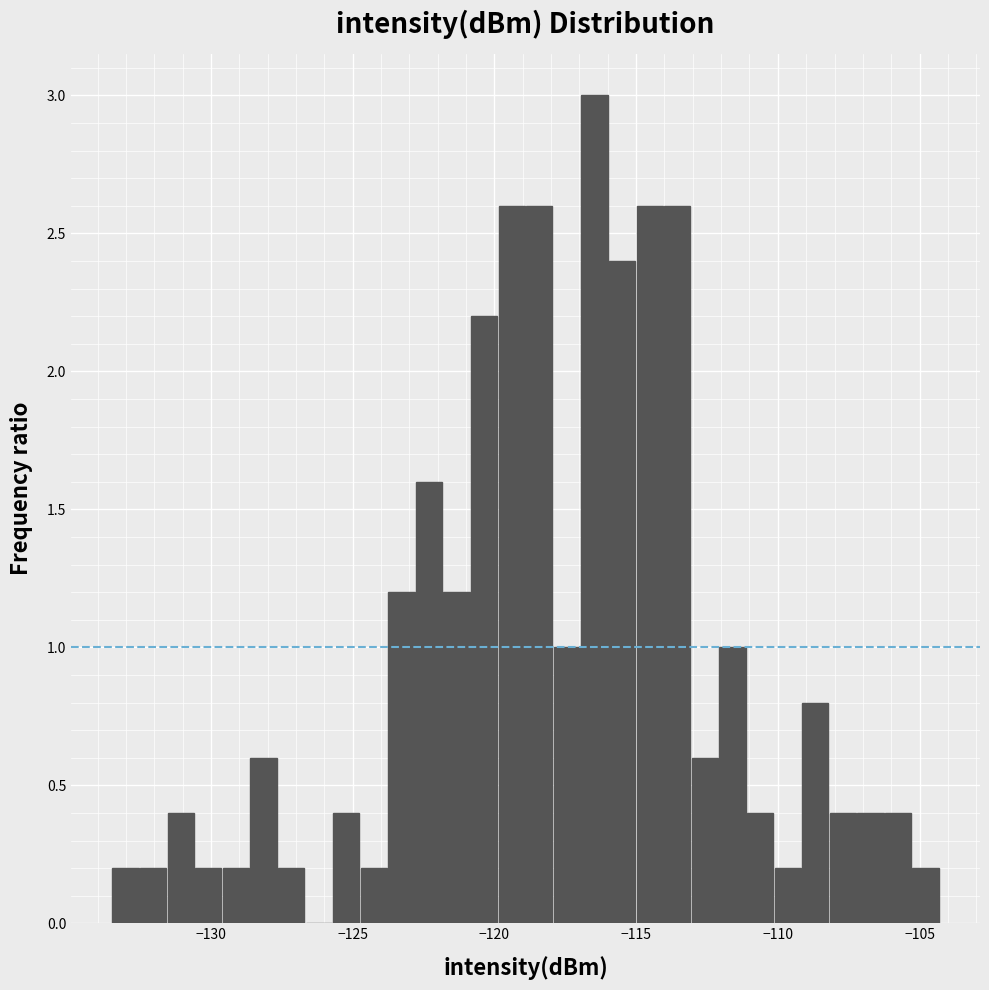

Read against the x-axis, roughly where is the centre of the tallest bar?

-116.5